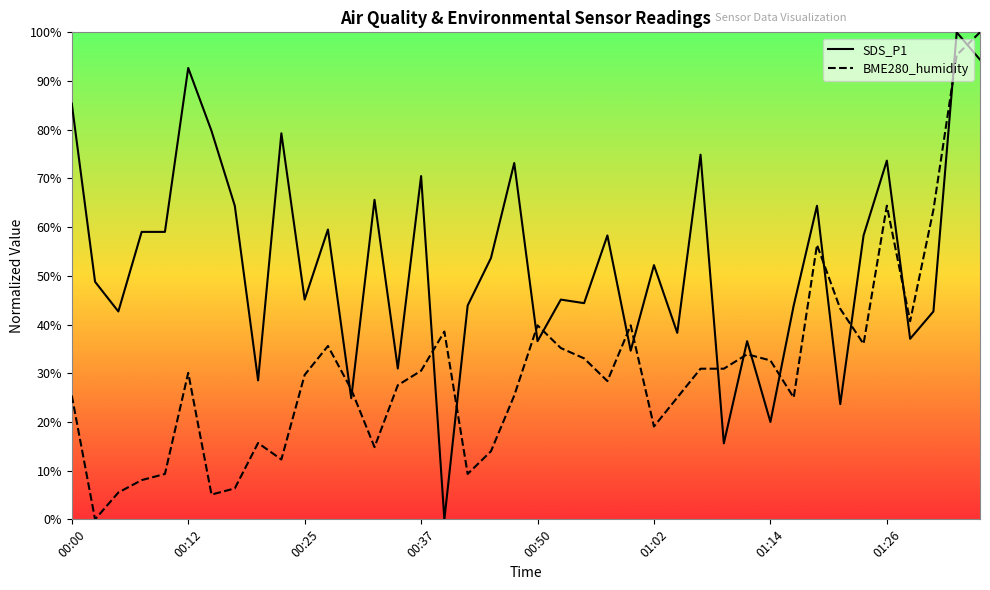

What is the maximum value for SDS_P1?

100.0